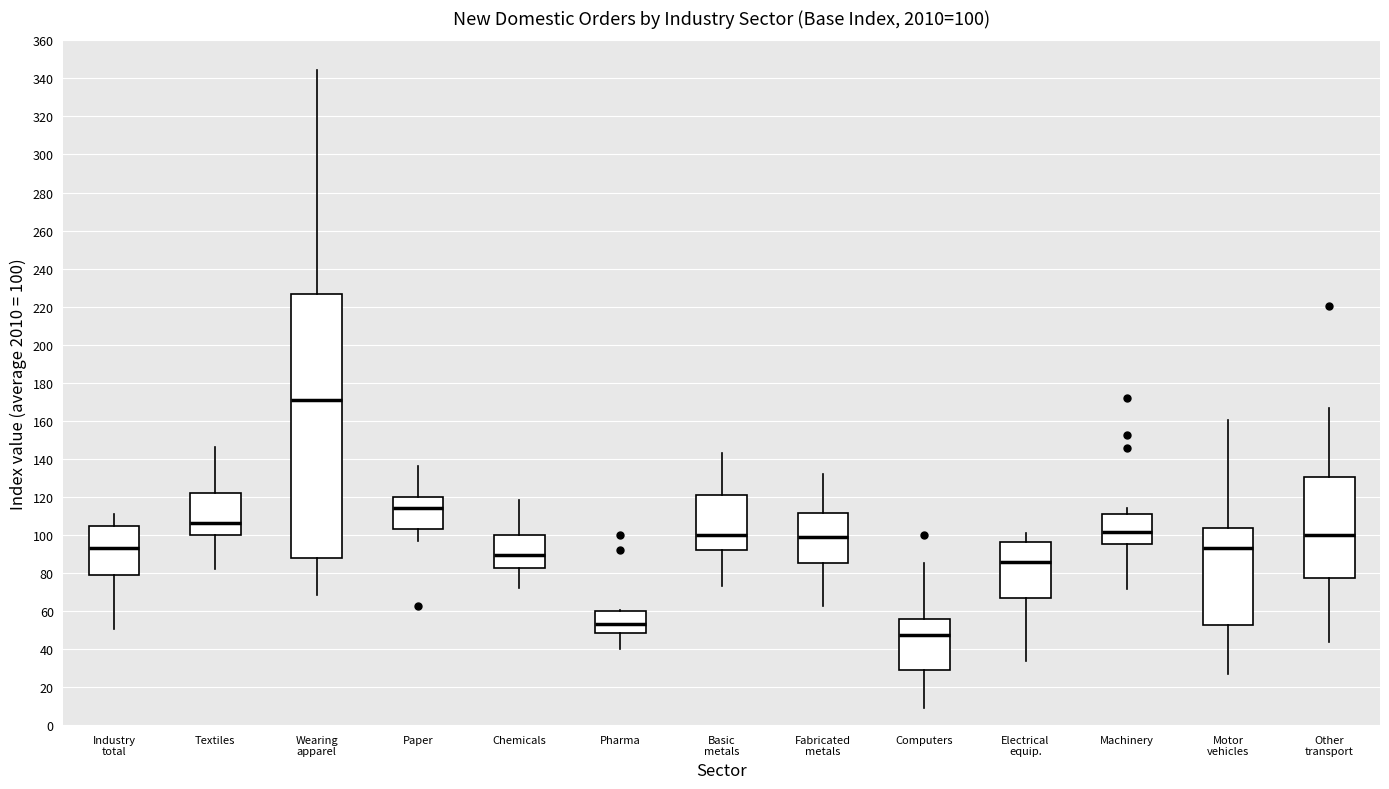

Comparing the boxes themselves (not the whiskers), which one is the tallest?

Wearing apparel